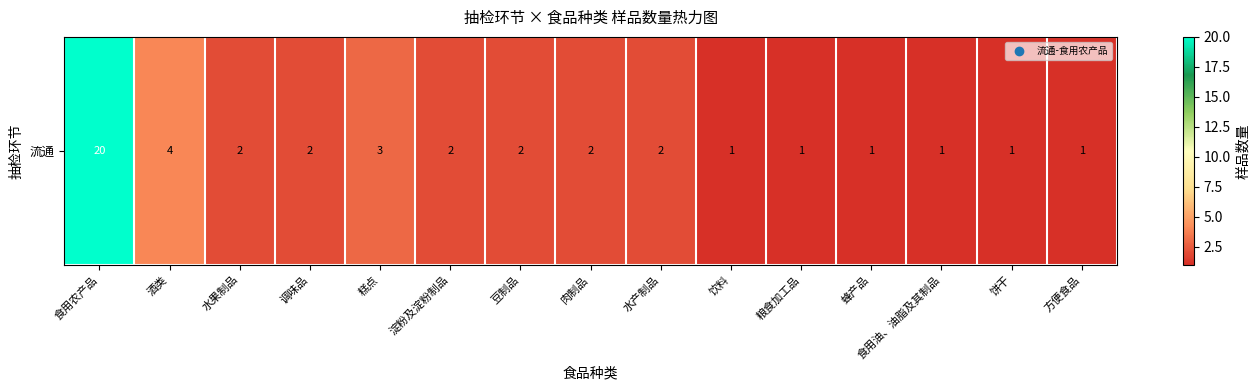

Reading right to left, extract all data points from this chart.

1	1	1	1	1	1	2	2	2	2	3	2	2	4	20